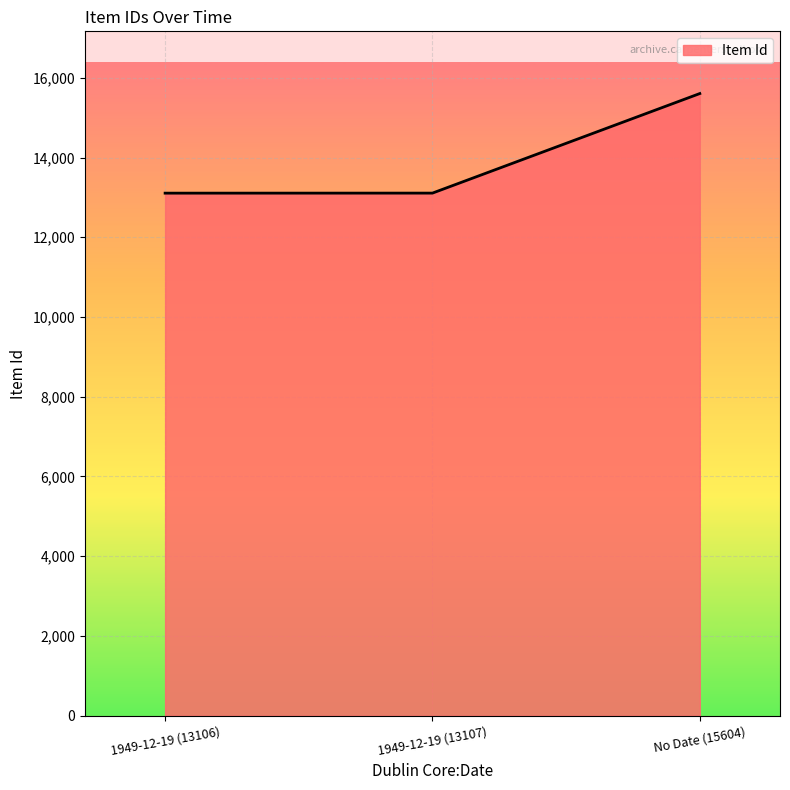

The chart shows a value of 22967 at No Date (15604). True or false?

False